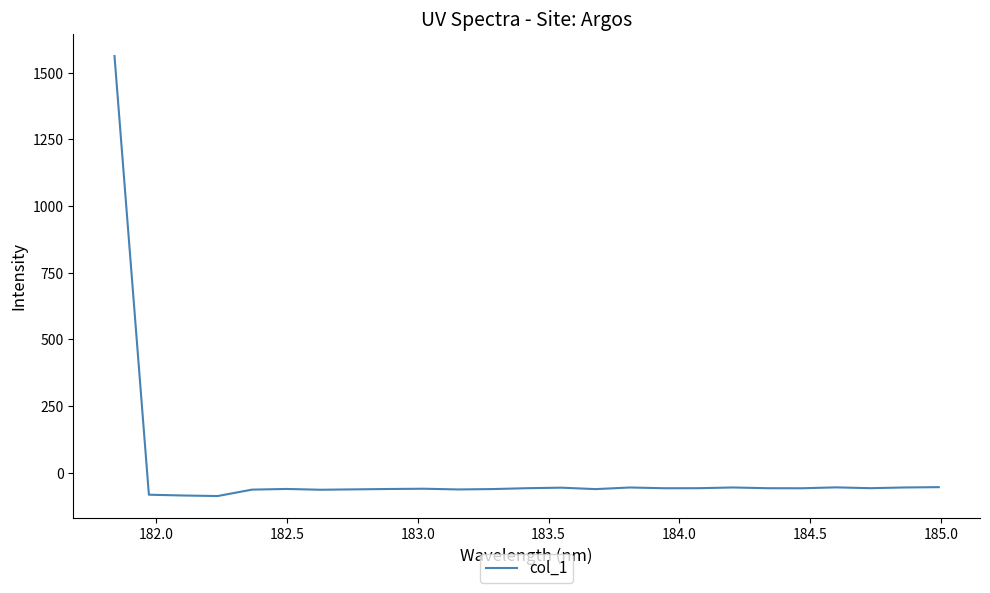

How many values are below -57?

18